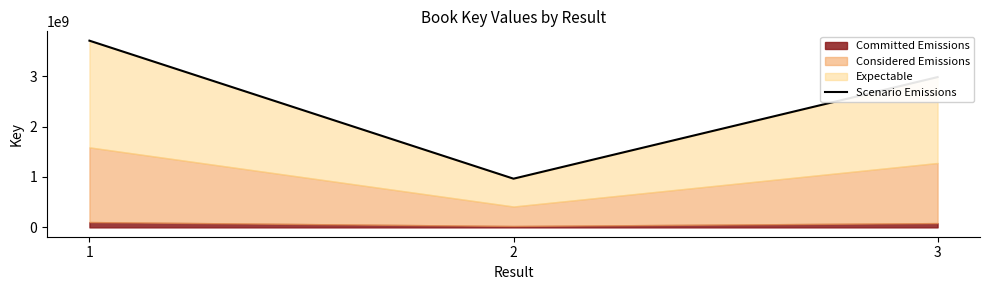

Which label corresponds to the largest value in the chart?

1